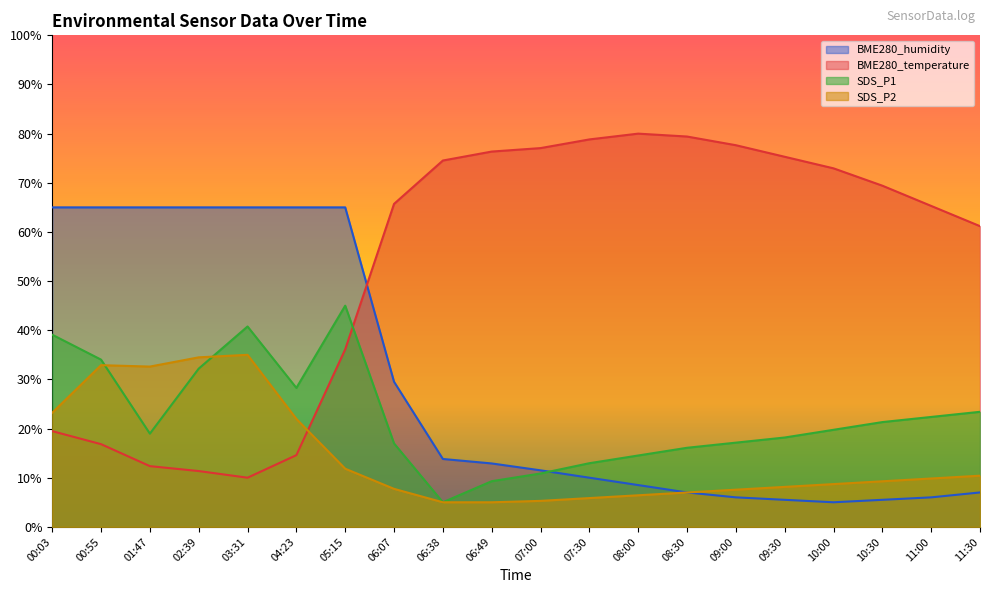

Which series has the largest range (max minus min)?

BME280_temperature